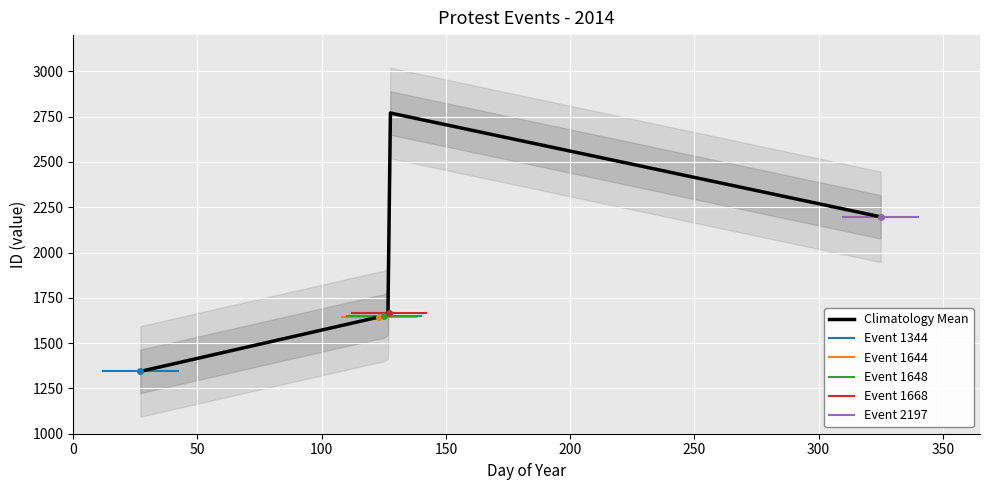

What is the minimum value for Climatology Mean?

1344.0